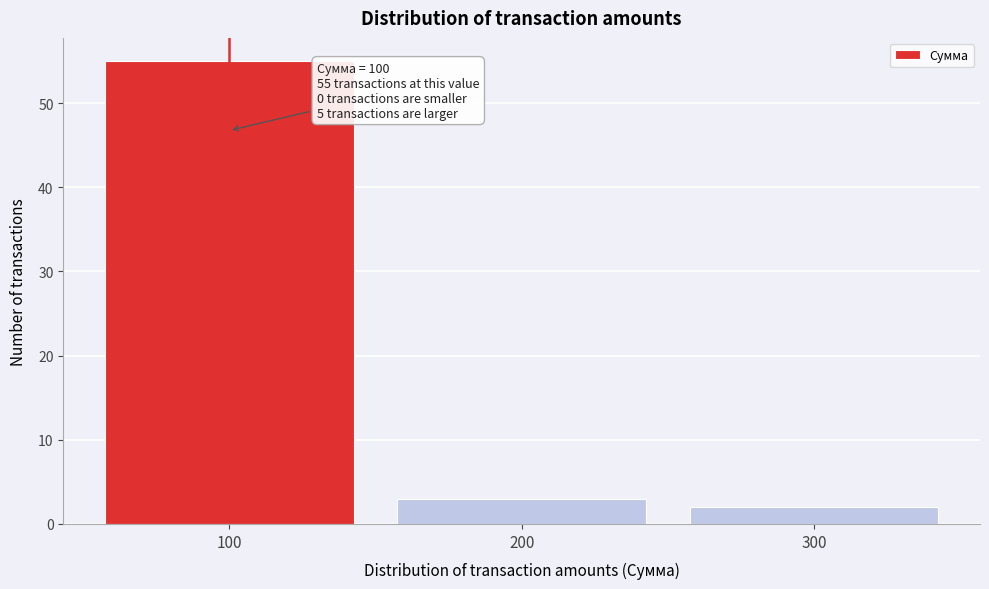

Which range on the x-axis has the tallest bar?

50 to 150